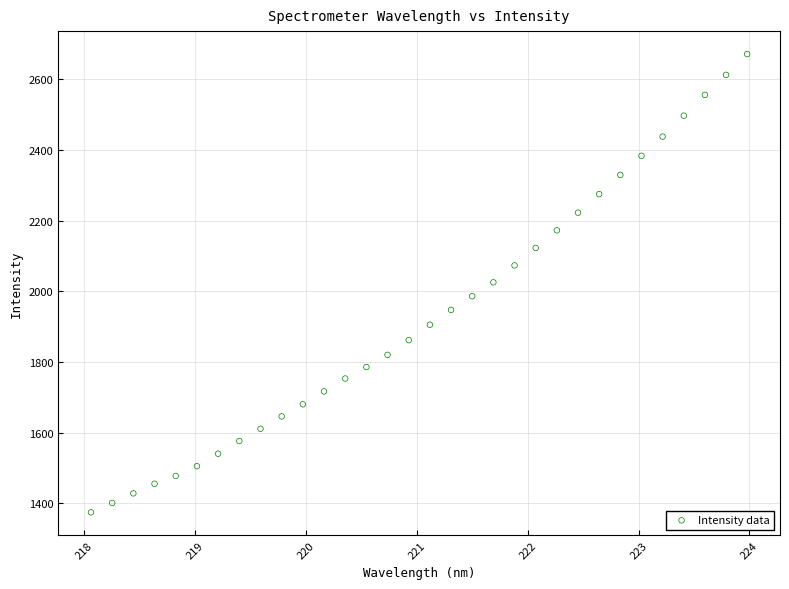

What is the range of X values (max minus min)?

5.9